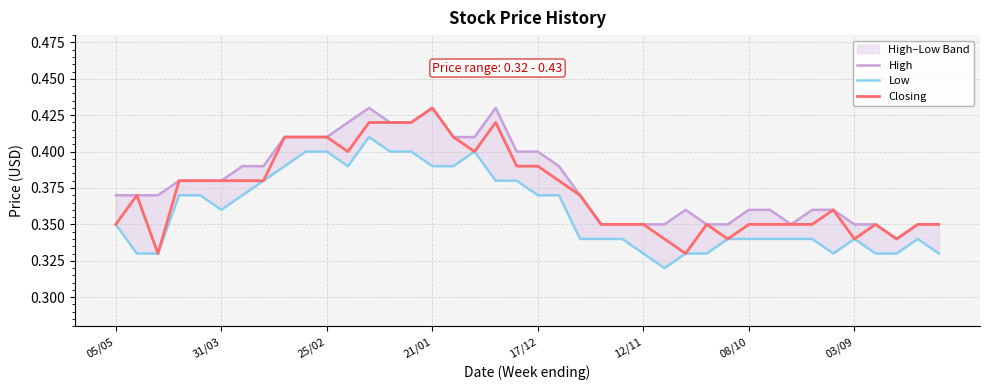

Is it true that Closing equals 0.6 at 08/10?

False